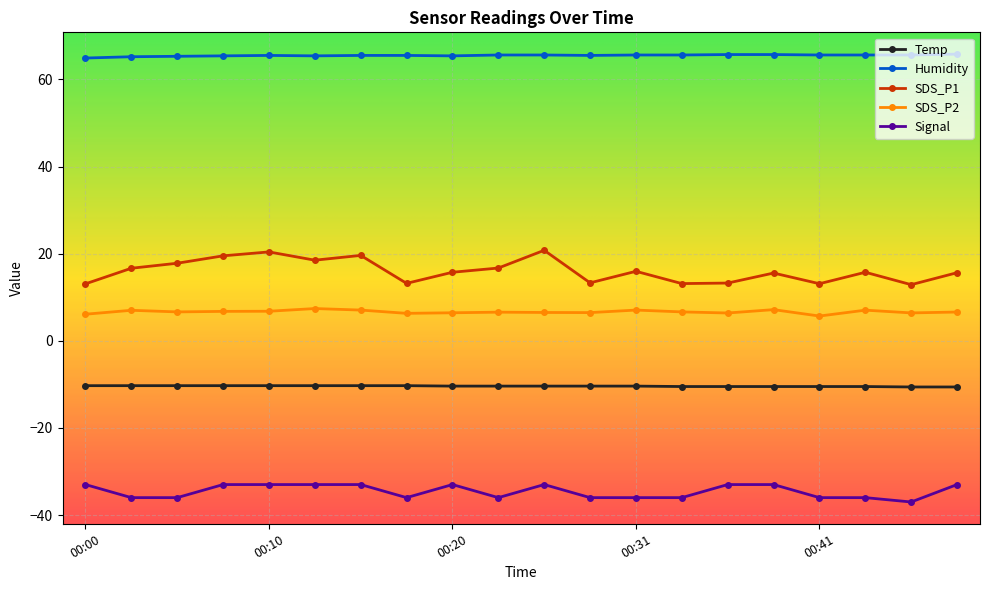

True or false: SDS_P2 and SDS_P1 intersect in this chart.

False